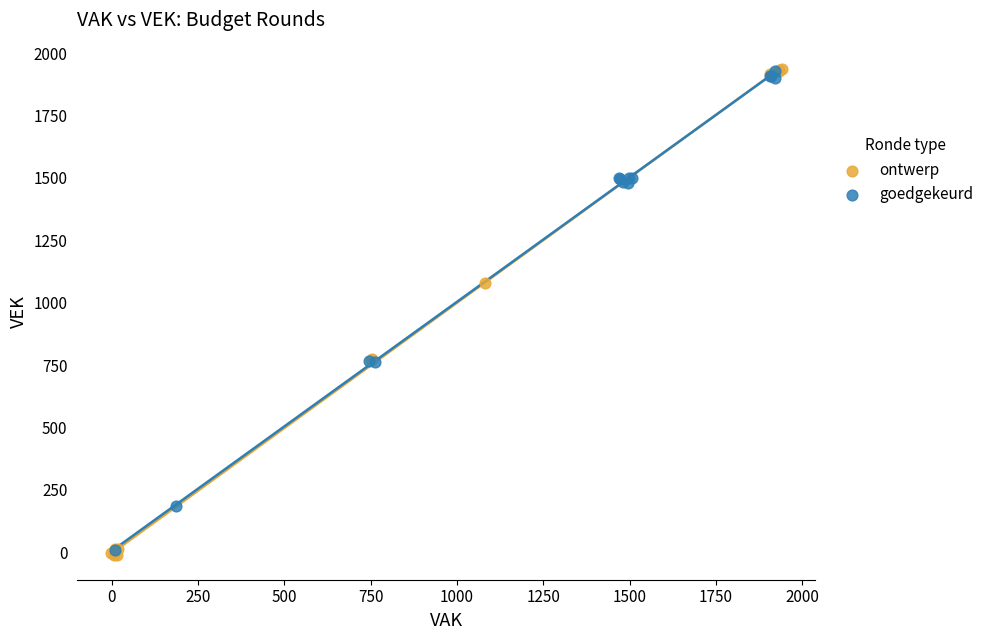

Which series has the largest Y range (max minus min)?

ontwerp